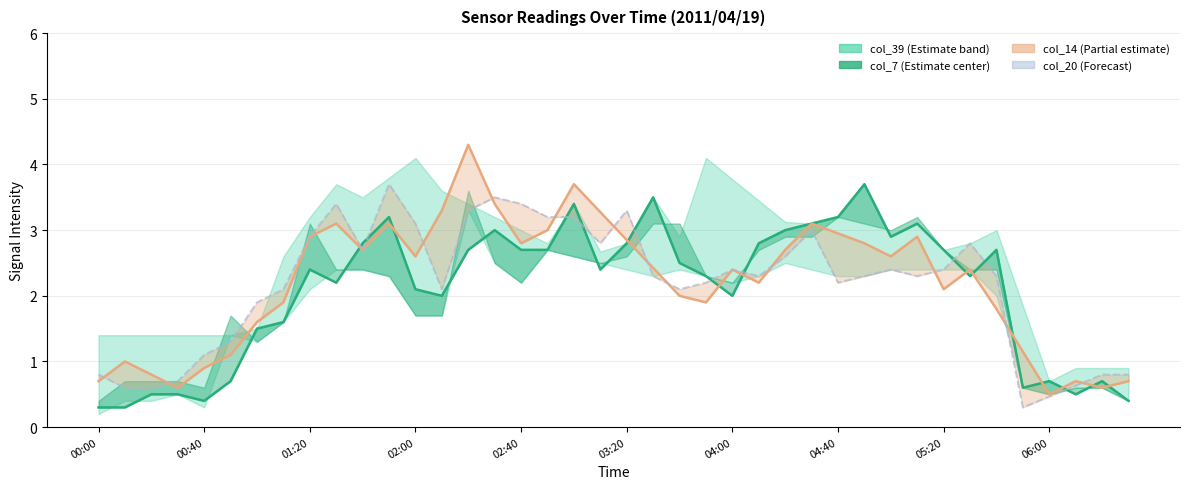

List the series in order of their overall mean, highest first.

col_14, col_20, col_7